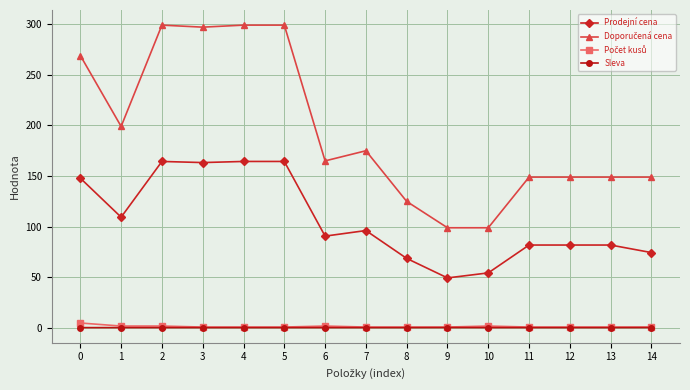

Is it true that Prodejní cena equals 82.0 at 12?

True